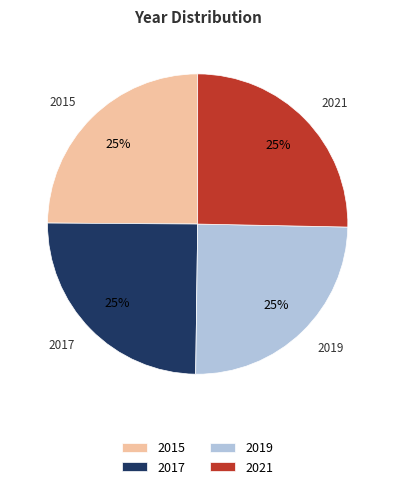

To the nearest percent, what portion does 2021 represent?

25%